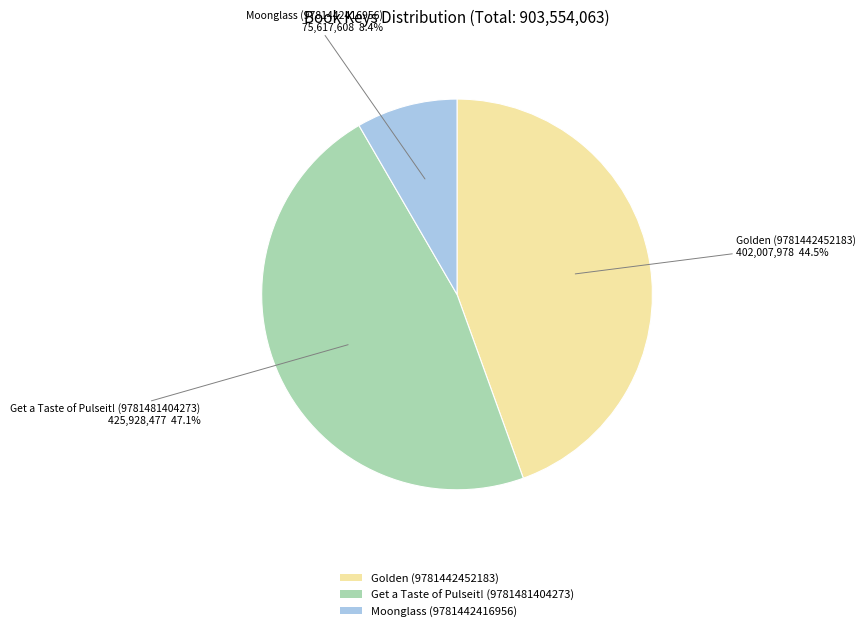

To the nearest percent, what is the difference between the largest and smallest slice percentages?

39%